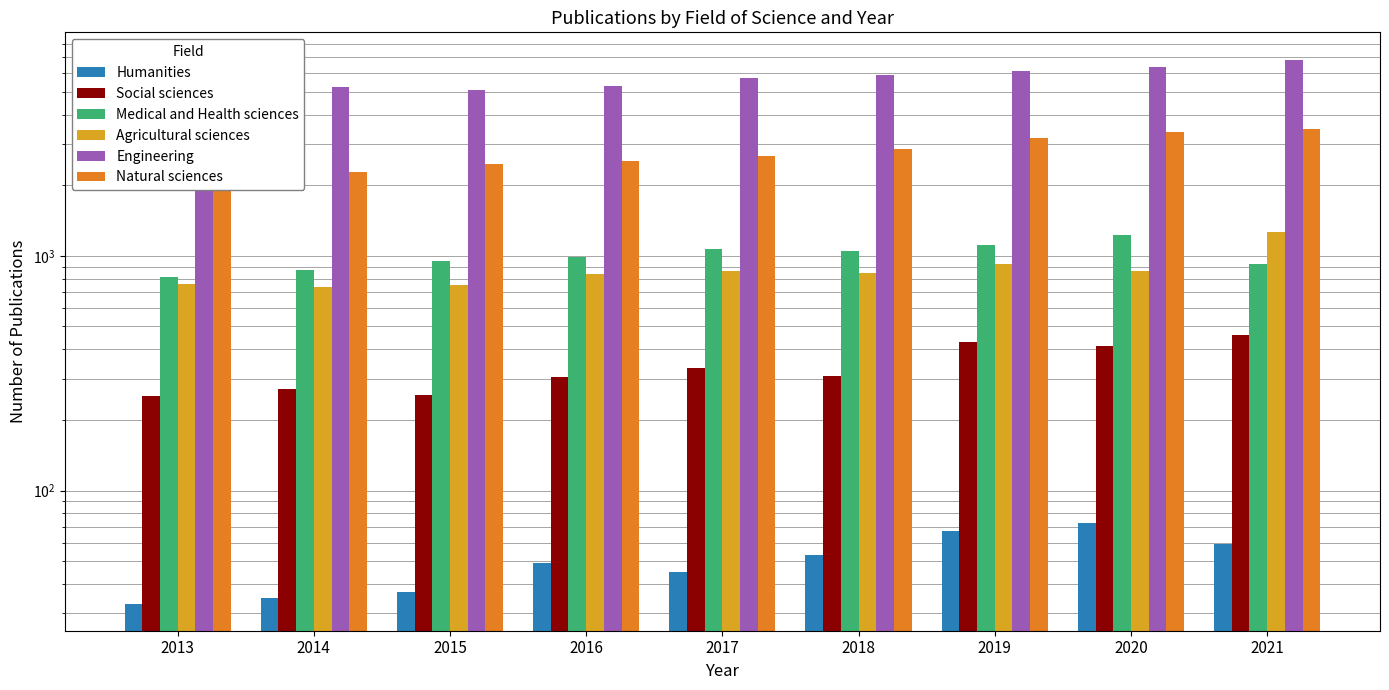

At how many categories does at least one series exceed 4427?

9